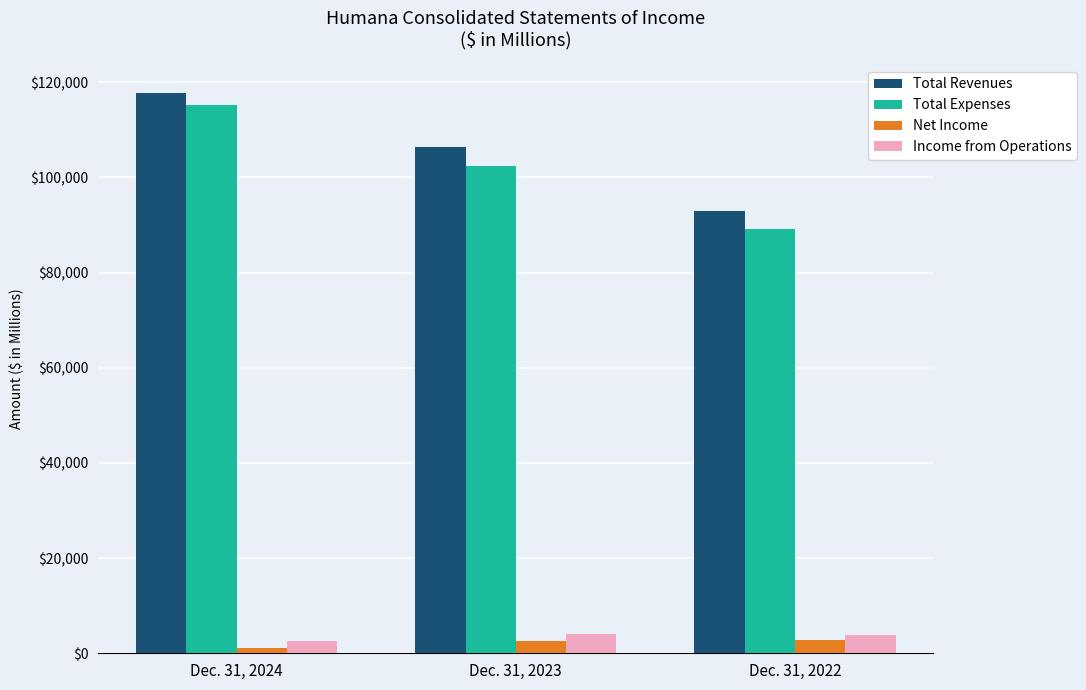

The value of Total Expenses at Dec. 31, 2023 is 102361. True or false?

True